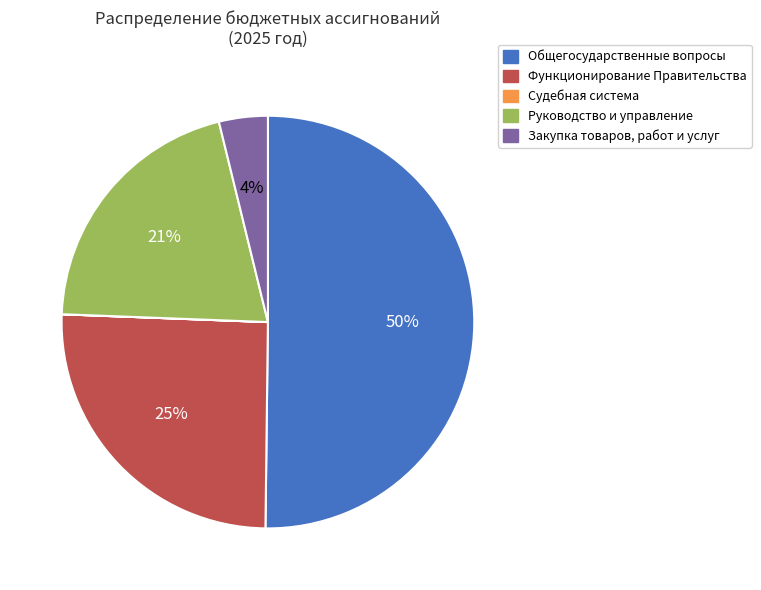

To the nearest percent, what is the combined percentage of Закупка товаров, работ и услуг and Общегосударственные вопросы?

54%